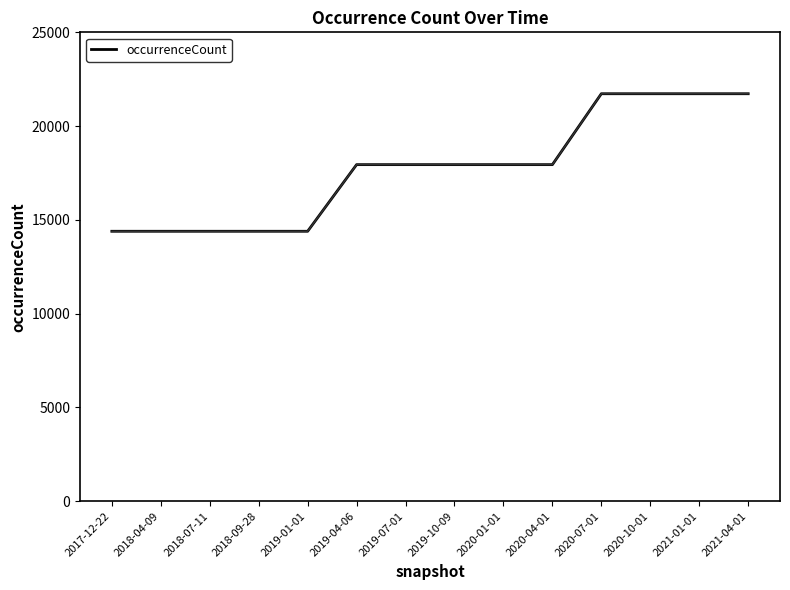

What is the difference between the maximum and minimum values?

7334